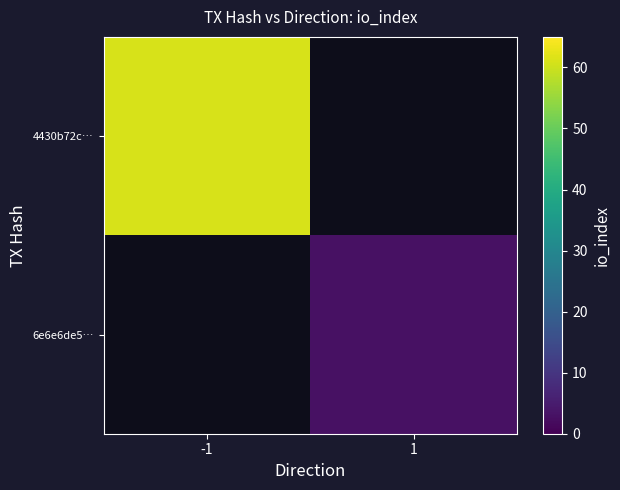

Which category has the highest value in the 4430b72c… series?

-1